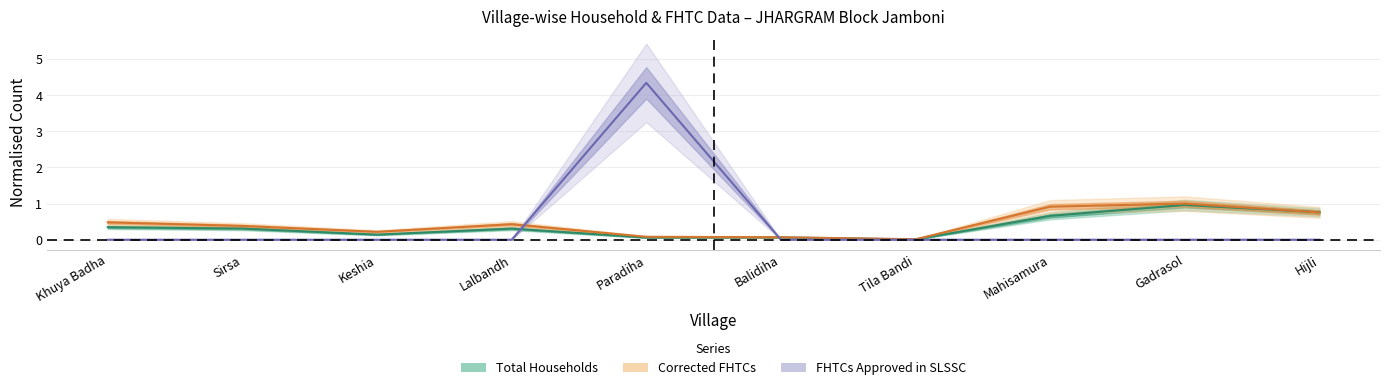

What is the sum of all FHTCs approved in SLSSC values?

4.3